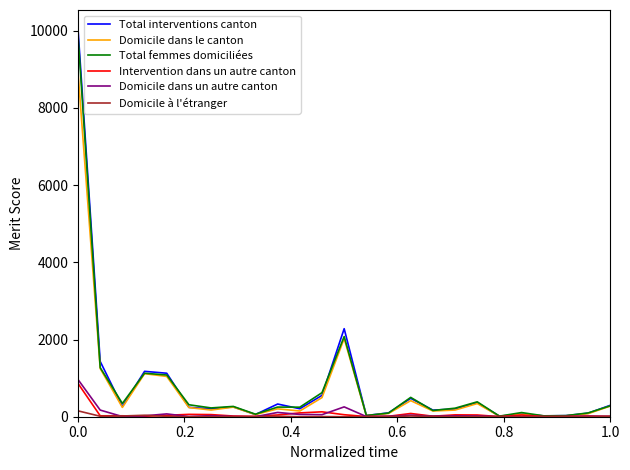

What is the highest value of the Total femmes domiciliées series?

9873